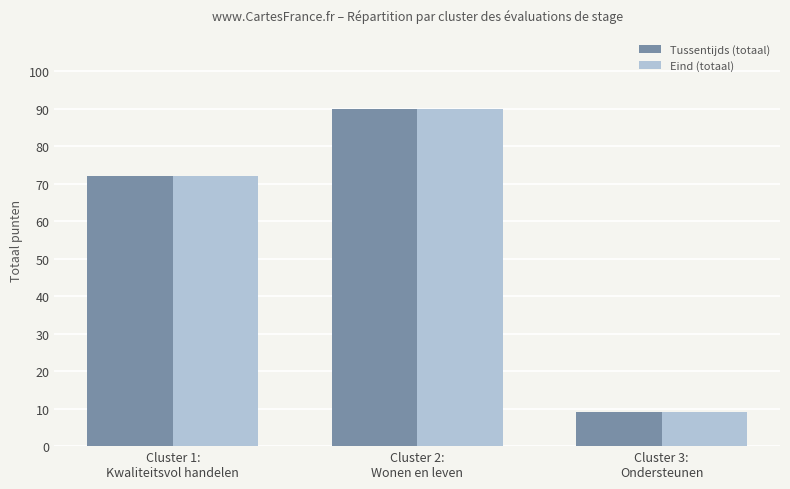

What is the maximum value shown in the chart?

90